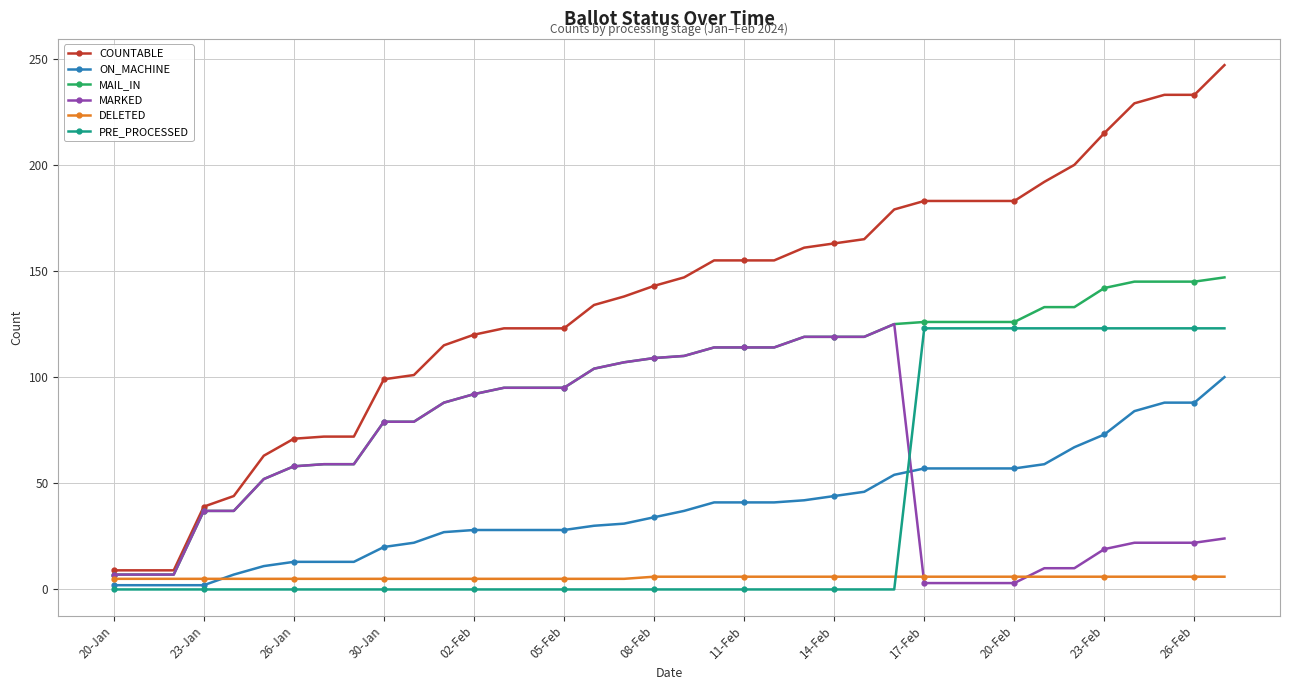

What is the difference between the maximum and minimum values in the ON_MACHINE series?

98